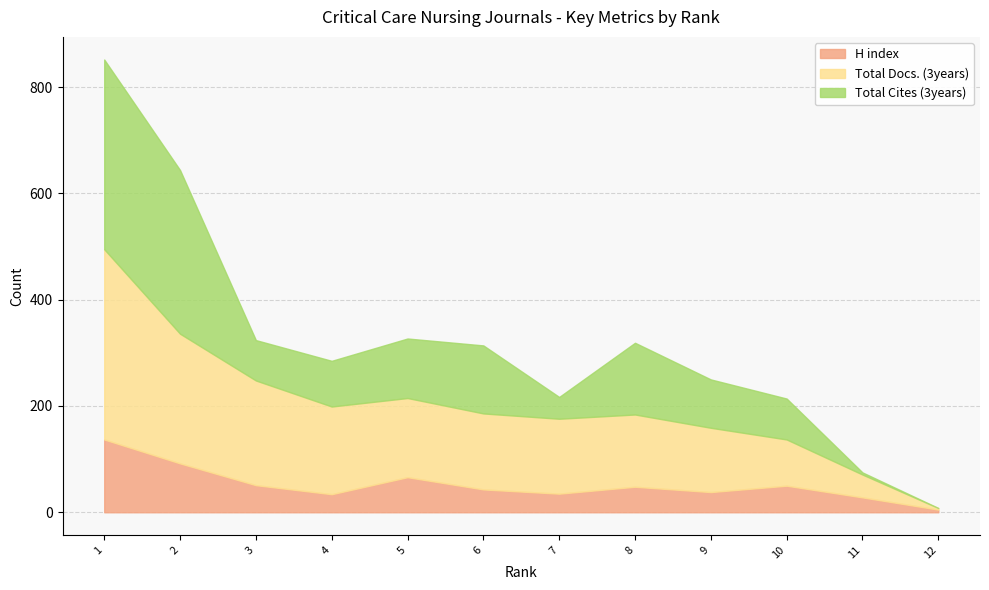

How many data points in Total Docs. (3years) are above 143?

5